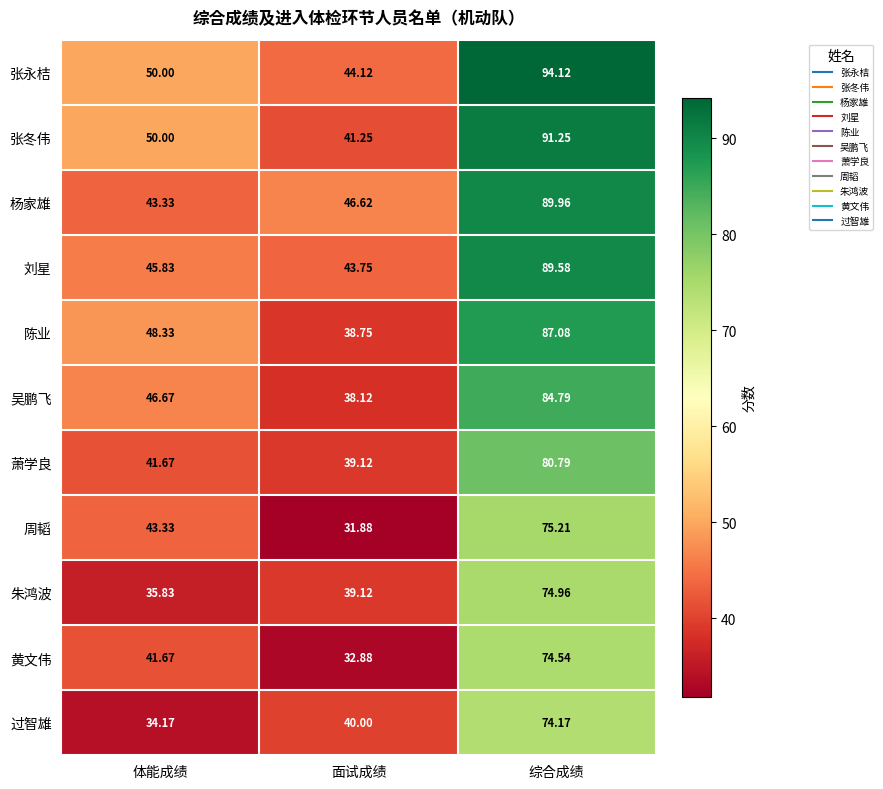

Where is 陈业 nearest to the value 62?

体能成绩